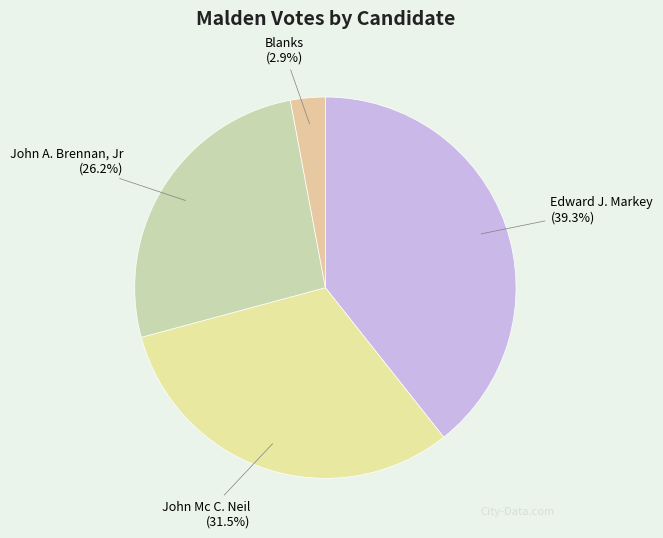

Is Blanks the majority of the pie?

No